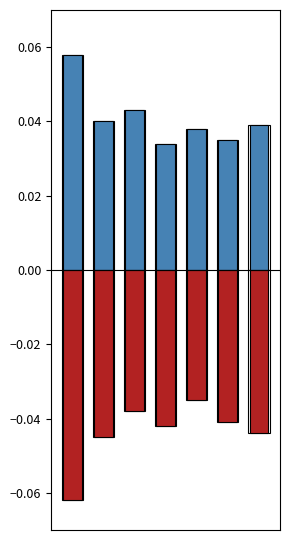

Does the chart contain stacked bars?

No